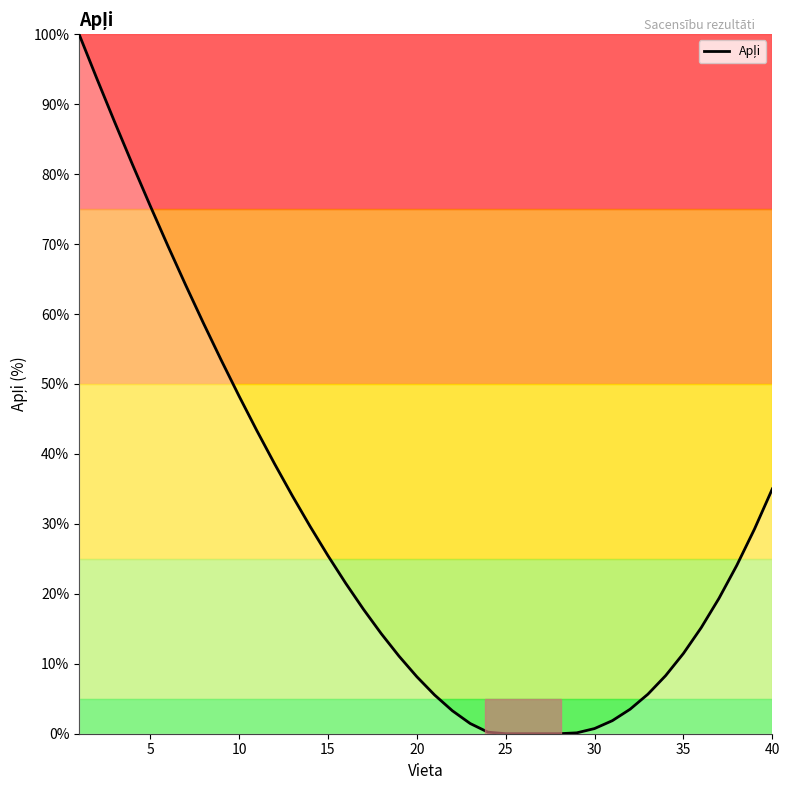

What is the greatest value displayed?

100.0